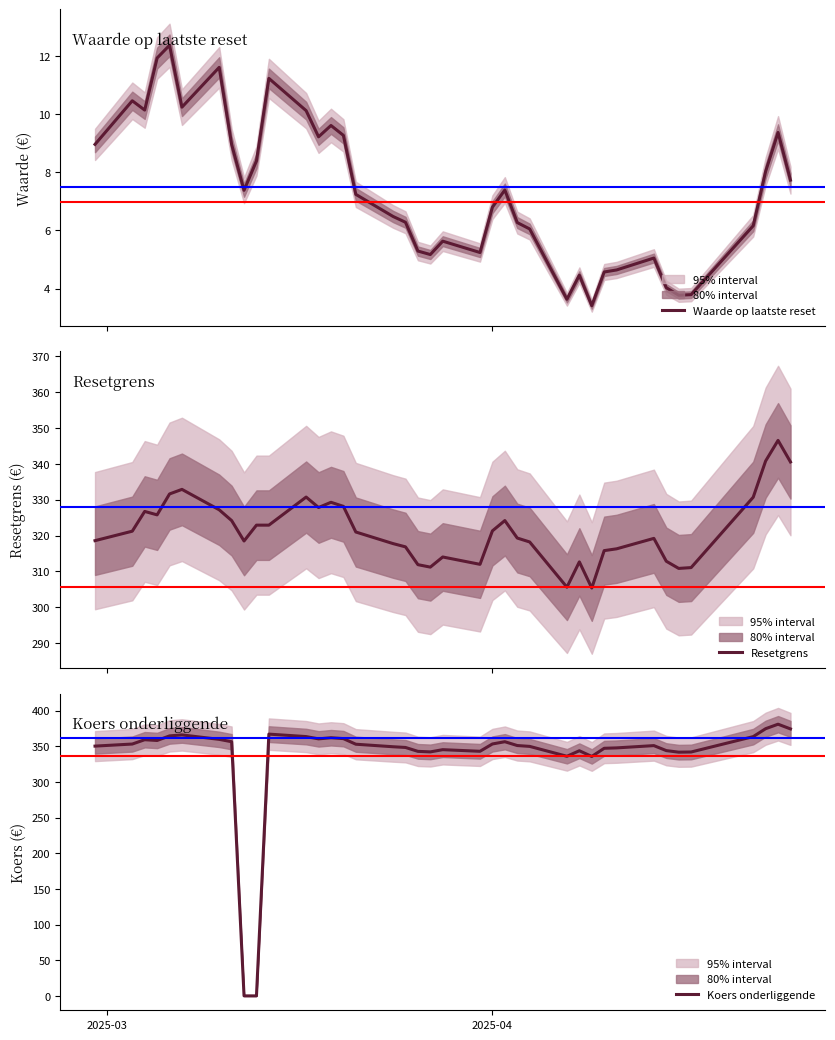

Reading right to left, list all the values displayed in this chart.

Waarde op laatste reset: 7.7	9.4	8.0	6.2	3.8	3.8	4.0	5.0	4.6	4.6	3.4	4.5	3.6	6.0	6.3	7.4	6.8	5.2	5.6	5.2	5.3	6.3	6.5	7.2	9.3	9.6	9.2	10.1	11.2	8.4	7.4	9.0	11.6	10.2	12.4	11.9	10.1	10.5	9.0
Resetgrens: 340.5	346.5	340.8	330.7	311.1	310.9	312.9	319.2	316.3	315.8	305.4	312.7	305.6	318.2	319.3	324.2	321.3	312.0	314.0	311.2	311.9	316.9	317.8	321.0	328.1	329.3	327.8	330.7	322.9	322.9	318.5	324.2	327.2	332.9	331.6	325.8	326.7	321.2	318.6
Koers onderliggende: 374.2	380.8	374.5	363.4	341.9	341.6	343.8	350.8	347.6	347.1	335.6	343.6	335.9	349.7	350.9	356.2	353.1	342.9	345.1	342.0	342.8	348.2	349.2	352.8	360.6	361.9	360.2	363.4	366.9	0.0	0.0	356.2	359.6	365.8	364.4	358.0	359.1	353.0	350.1